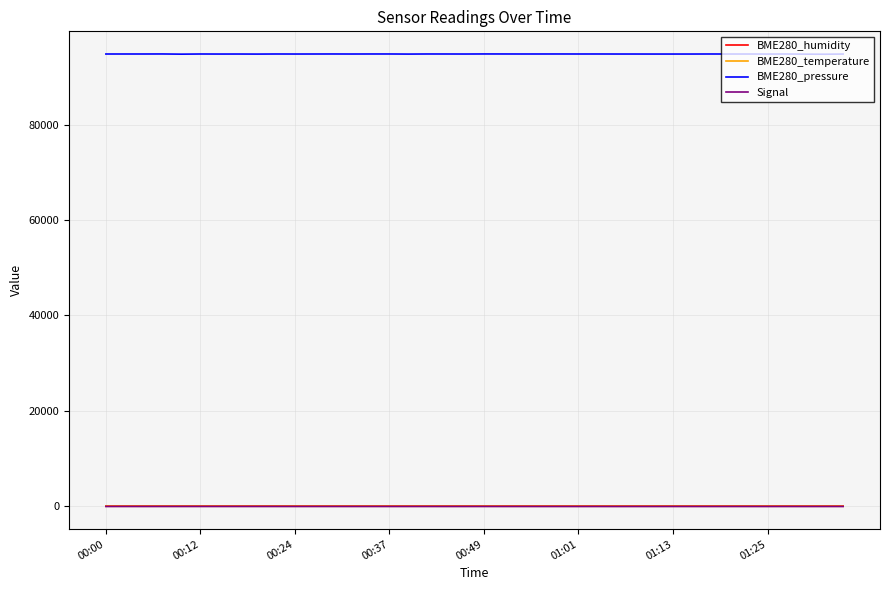

Count the Signal values in the range -47 to -44.

30